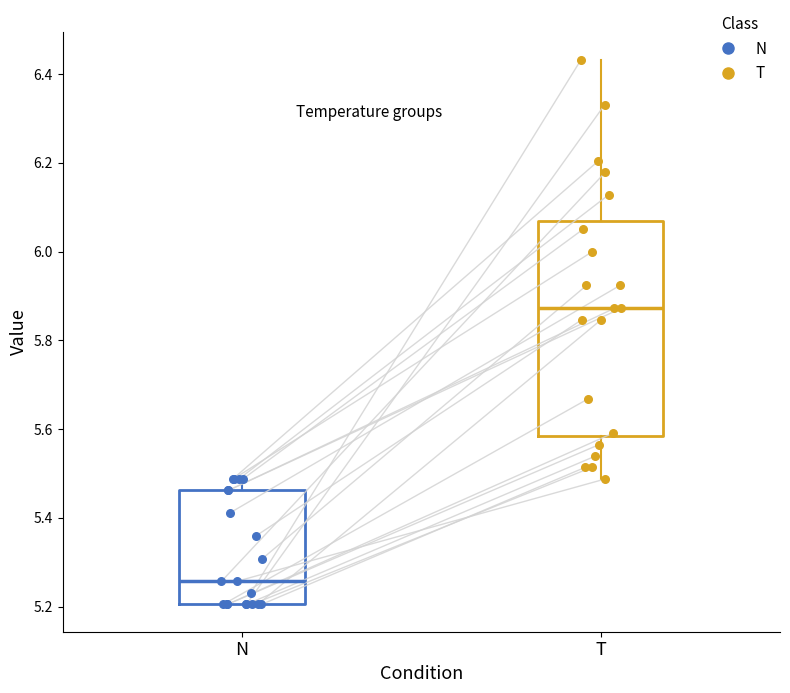

Reading left to right, read every box against the y-axis: the position of its median line, the range the box covers, and the ends of its whiskers. The values are not printed on the chart, so give them approximately, as read against the axis.

N: median 5.26, box 5.20 to 5.46, whiskers 5.20 to 5.48
T: median 5.88, box 5.58 to 6.08, whiskers 5.48 to 6.44